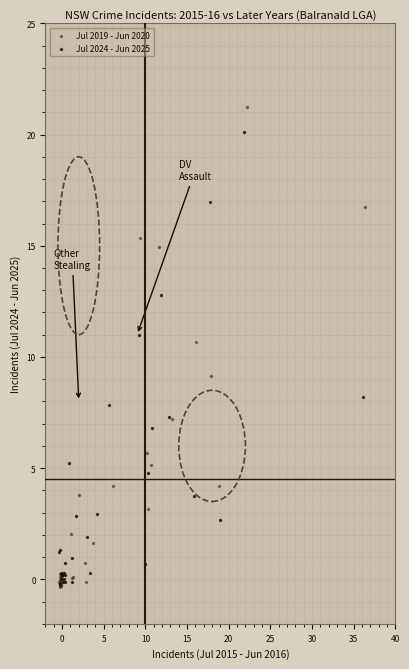

Which series contains the highest Y value?

Jul 2019 - Jun 2020